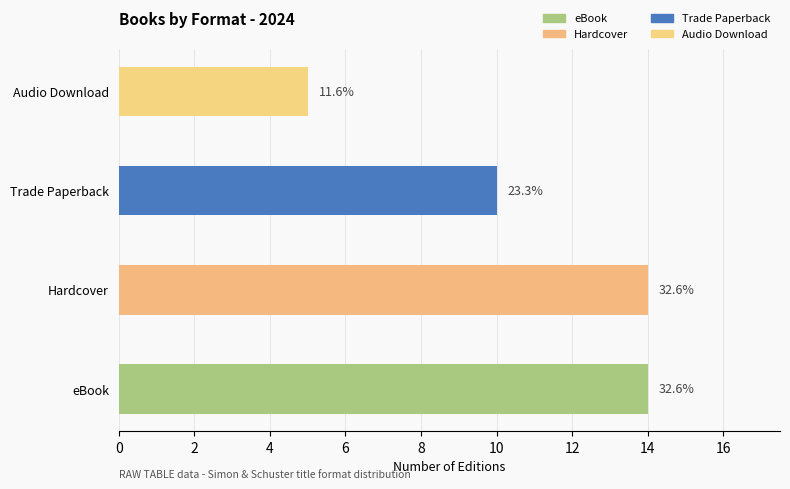

What is the change in value from Hardcover to Audio Download?

-9